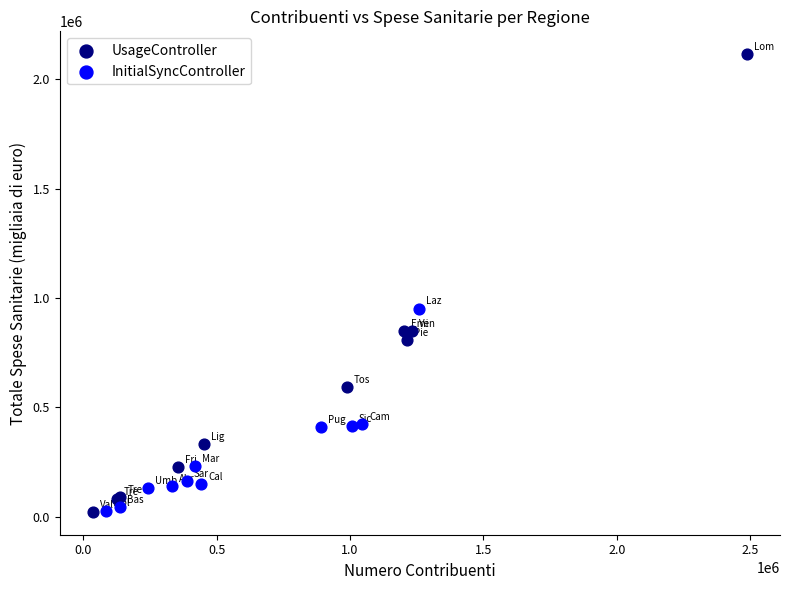

What are all the series names shown in the legend?

UsageController, InitialSyncController